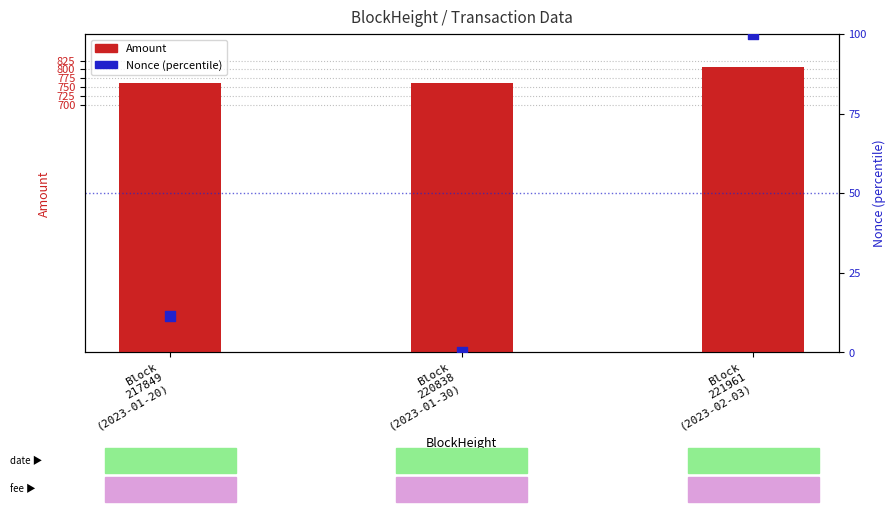

Which series has the largest Y range (max minus min)?

Nonce (percentile)